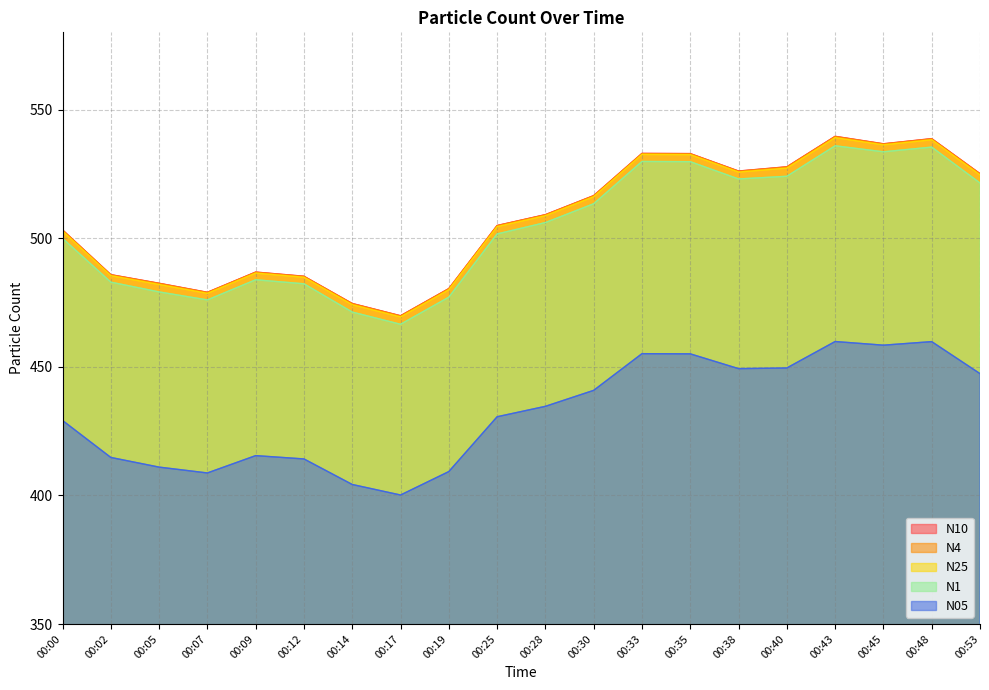

Rank the series by their maximum value, from lowest to highest.

N05, N1, N25, N4, N10